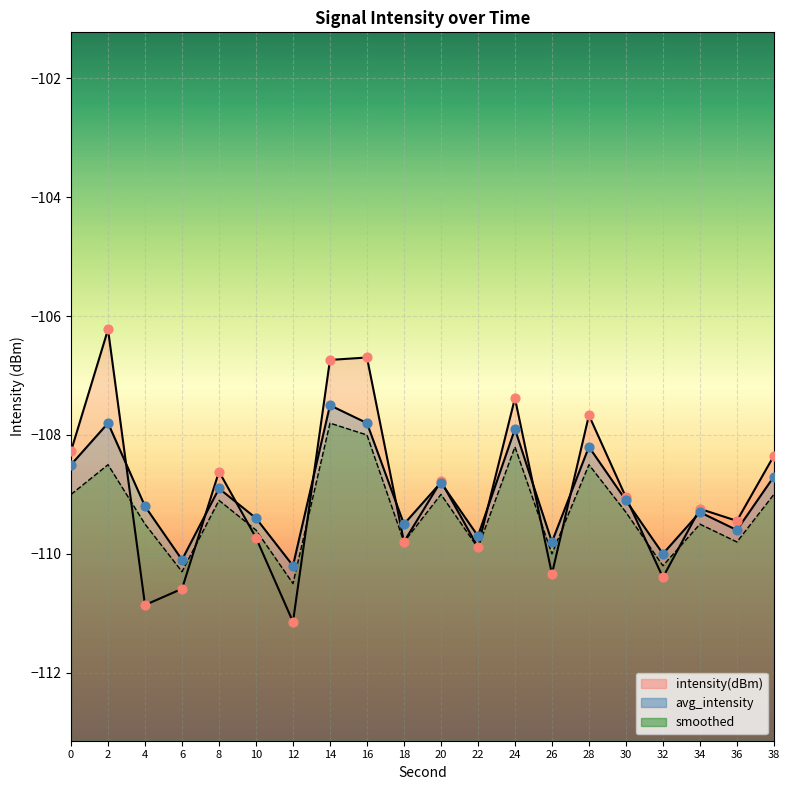

At which category is the sum across all series the highest?

14